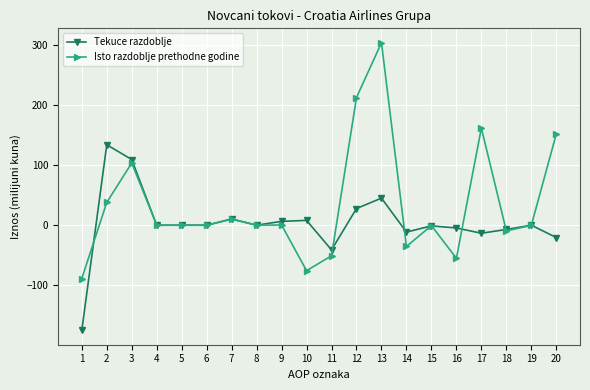

Rank the series by their maximum value, from highest to lowest.

Isto razdoblje prethodne godine, Tekuce razdoblje